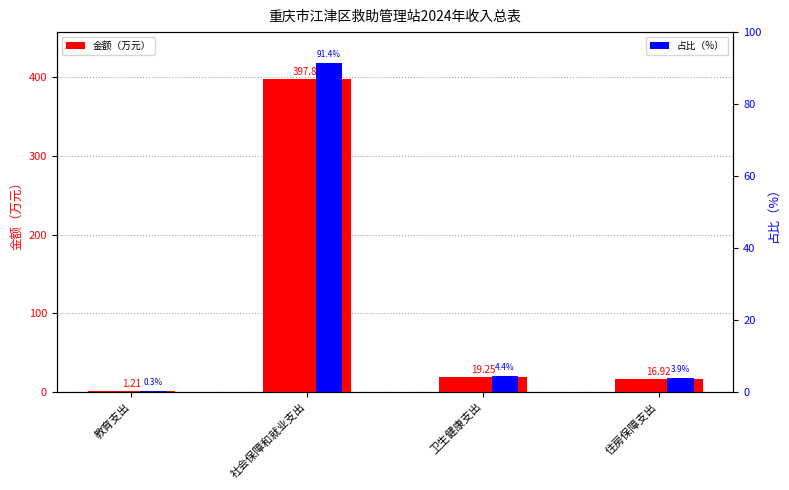

What is the sum of all 占比（%） values?

100.0